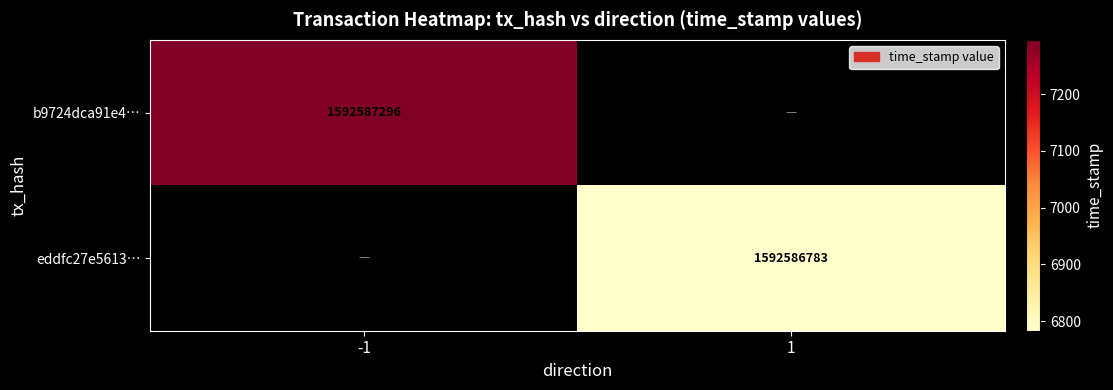

List the series in order of their peak value, highest first.

b9724dca91e49d61e7c0ec5c62ee5966d4b4bbf, eddfc27e5613ff4d740c0052a6875d6bc056d46